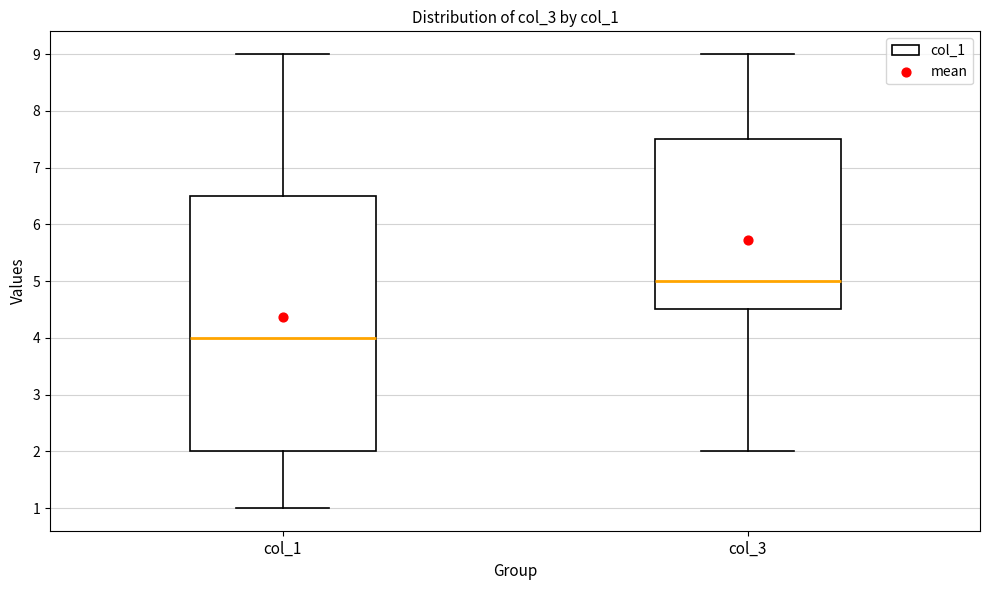

Which box is the tallest, from its lower edge to its upper edge?

col_1